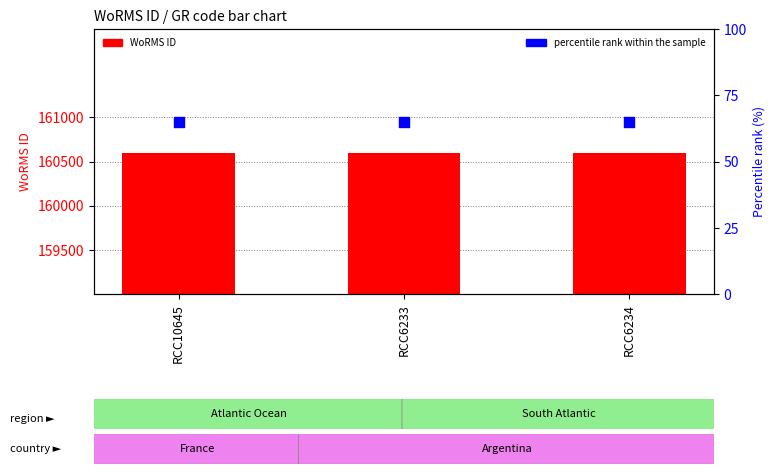

Which series reaches the minimum Y coordinate?

percentile rank within the sample